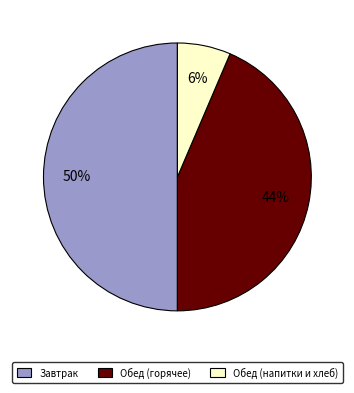

Count the number of slices in the pie.

3